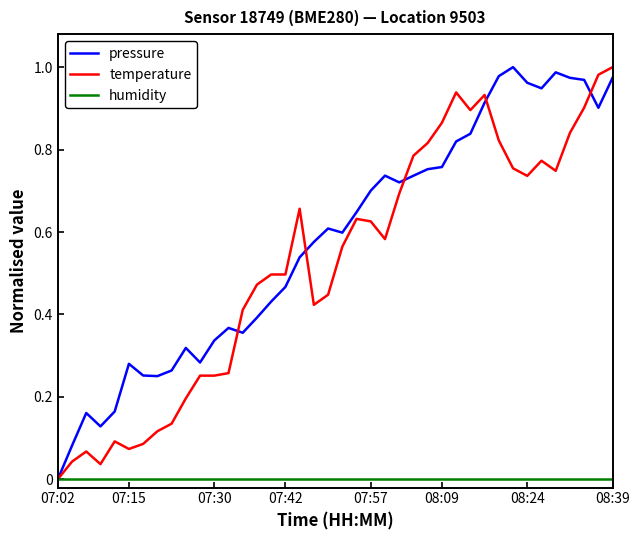

Which series has the largest total across all categories?

pressure